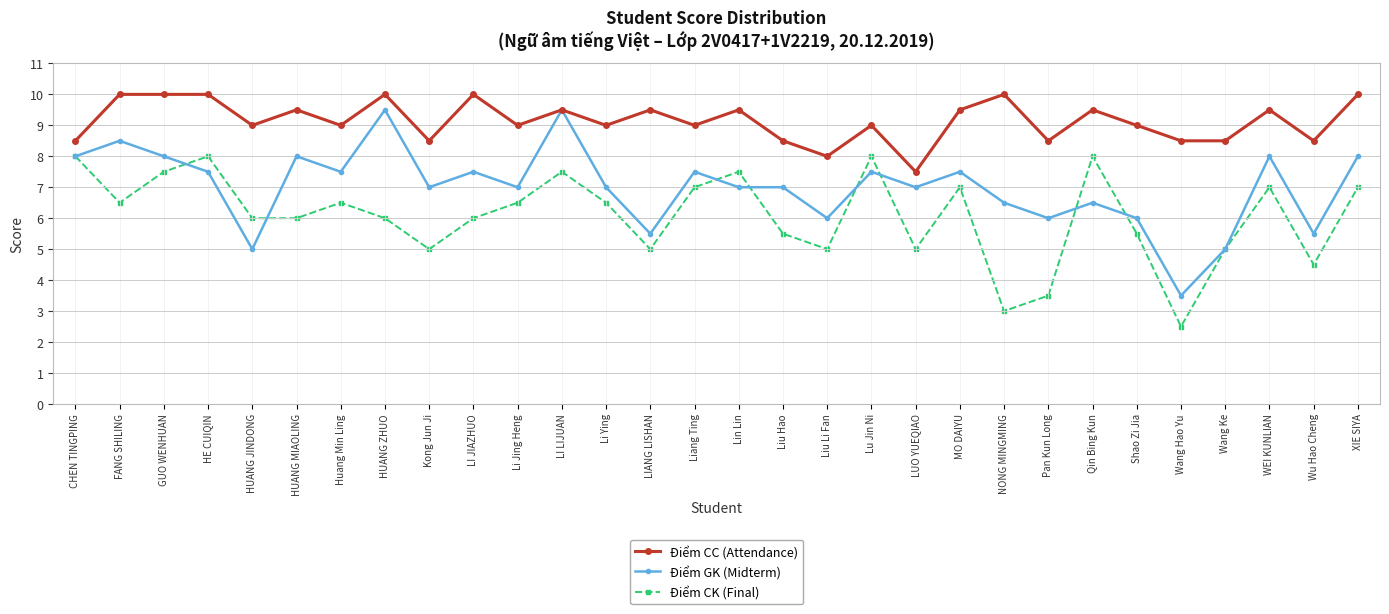

At Liu Li Fan, list the series in order from smallest to largest.

Điểm CK (Final), Điểm GK (Midterm), Điểm CC (Attendance)